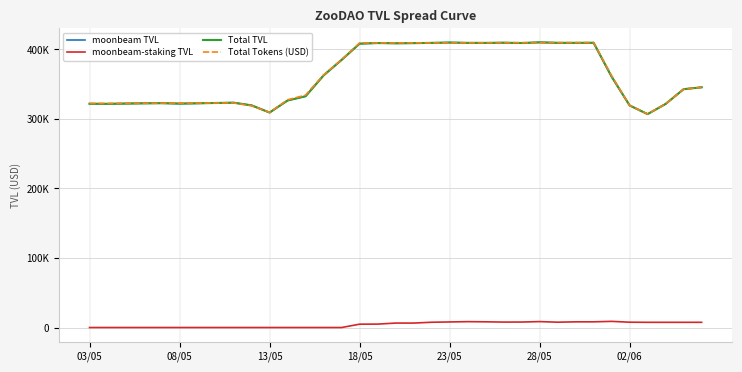

Is this an area chart (filled region under the line)?

No